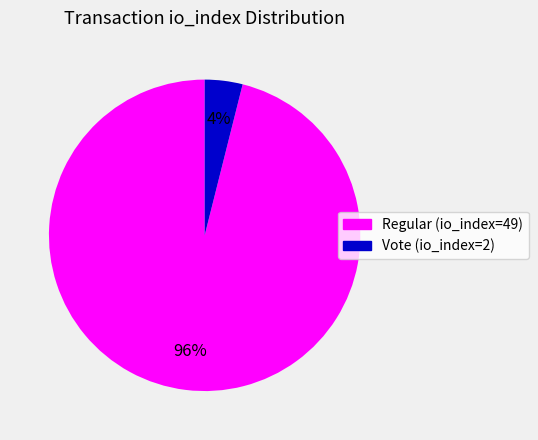

Is the sum of Vote (io_index=2) and Regular (io_index=49) greater than half?

Yes